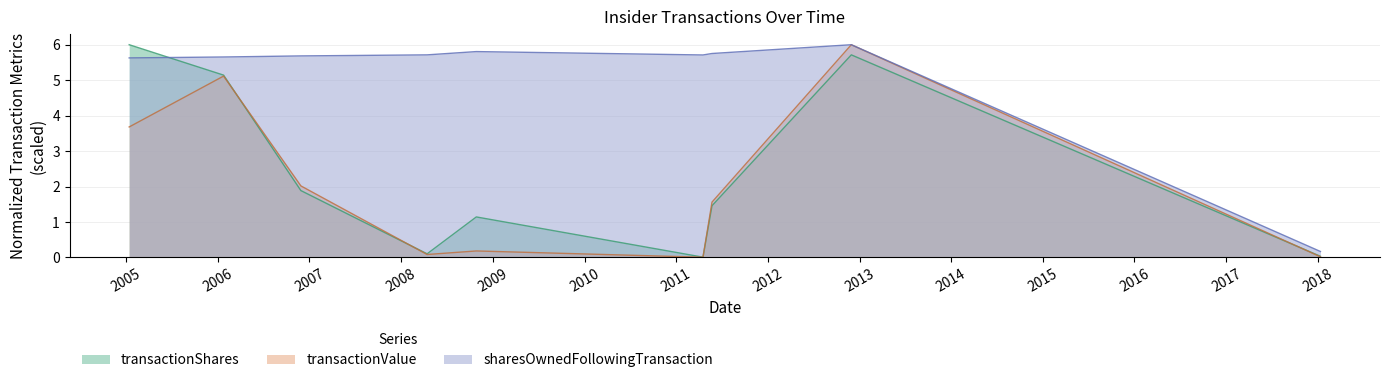

The value of transactionShares at 2011-05-24 is 1.5. True or false?

True